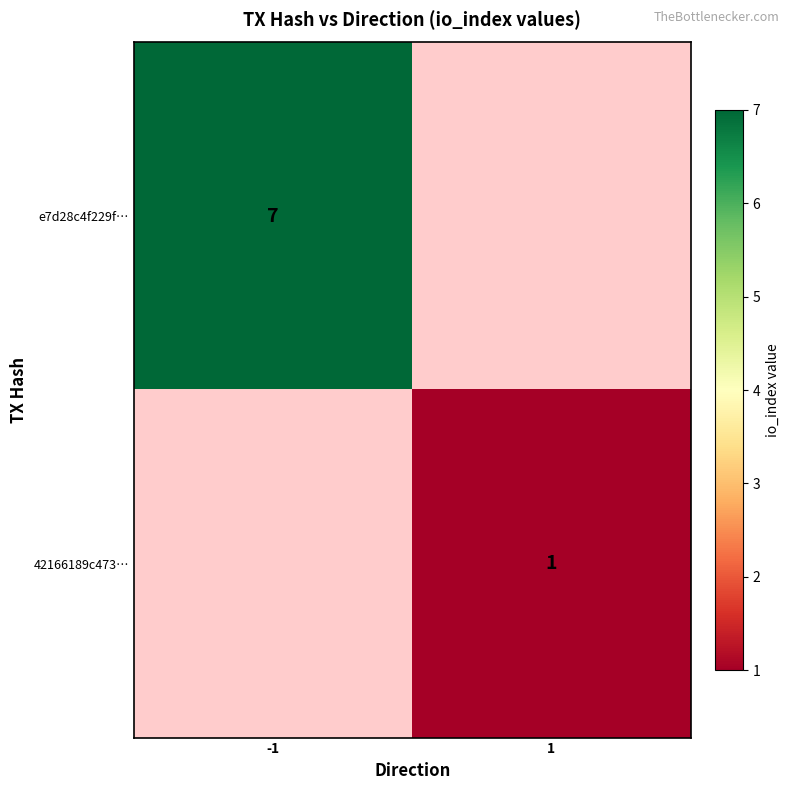

The value of 42166189c473… at 1 is 1. True or false?

True